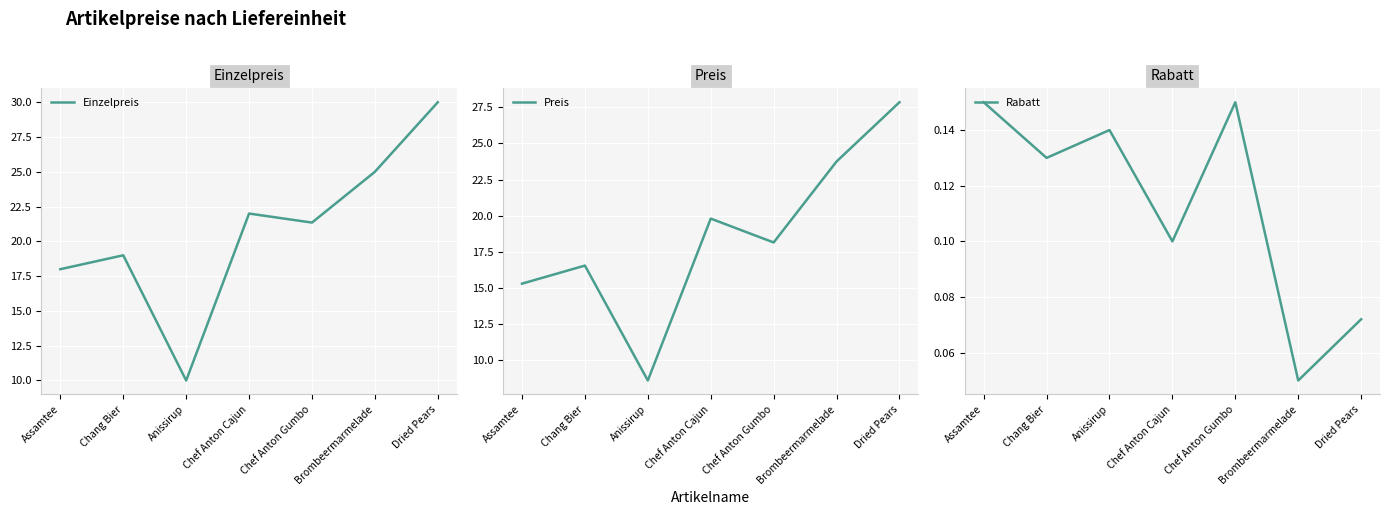

Between Anissirup and Chef Anton Cajun, which series saw the biggest shift?

Einzelpreis